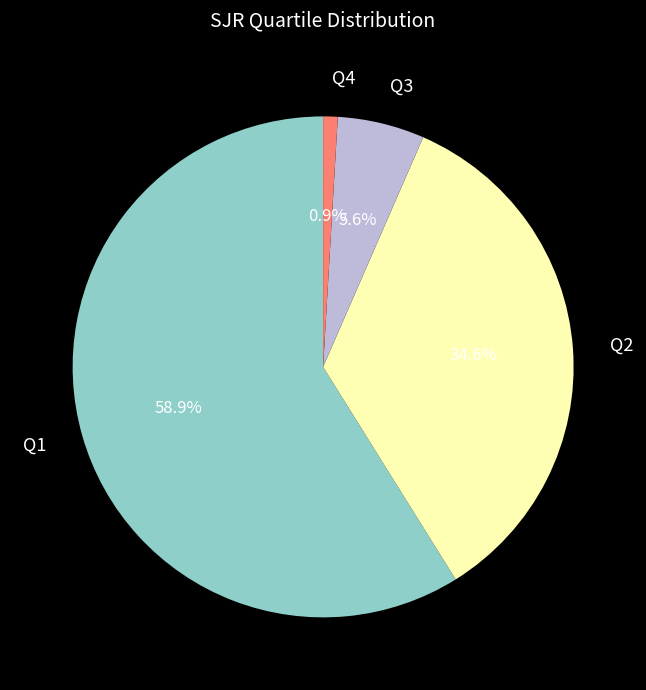

To the nearest percent, what is the average slice percentage?

25%